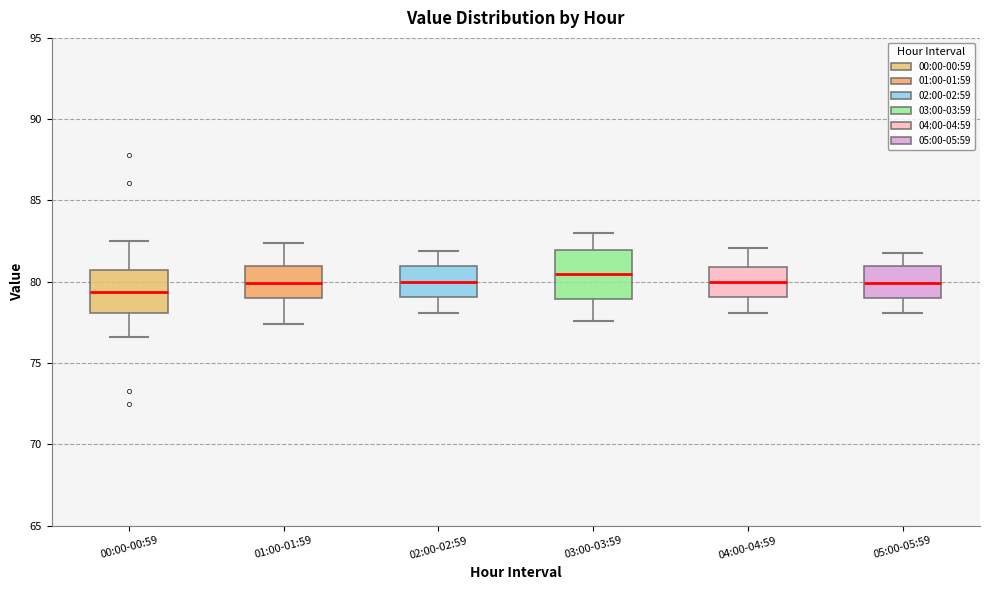

Reading left to right, transcribe this box plot: for each box, give where its median line is, the range the box spans, and where its two whiskers end, as read against the y-axis. The values are not printed on the chart, so give them approximately, as read against the axis.

00:00-00:59: median 79.5, box 78.0 to 81.0, whiskers 76.5 to 82.5
01:00-01:59: median 80.0, box 79.0 to 81.0, whiskers 77.5 to 82.5
02:00-02:59: median 80.0, box 79.0 to 81.0, whiskers 78.0 to 82.0
03:00-03:59: median 80.5, box 79.0 to 82.0, whiskers 77.5 to 83.0
04:00-04:59: median 80.0, box 79.0 to 81.0, whiskers 78.0 to 82.0
05:00-05:59: median 80.0, box 79.0 to 81.0, whiskers 78.0 to 82.0